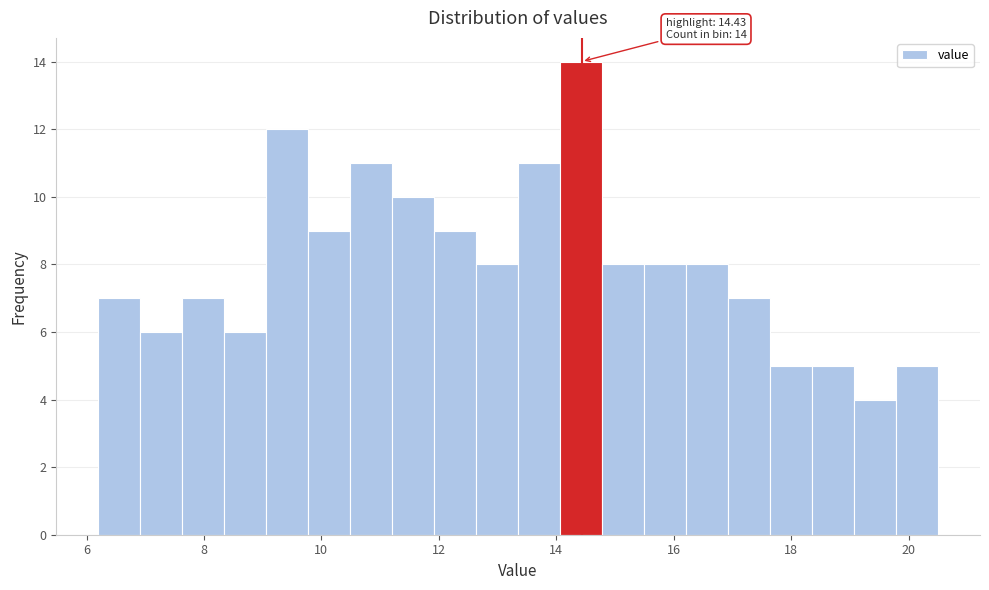

Read against the x-axis, roughly where is the centre of the tallest bar?

14.4